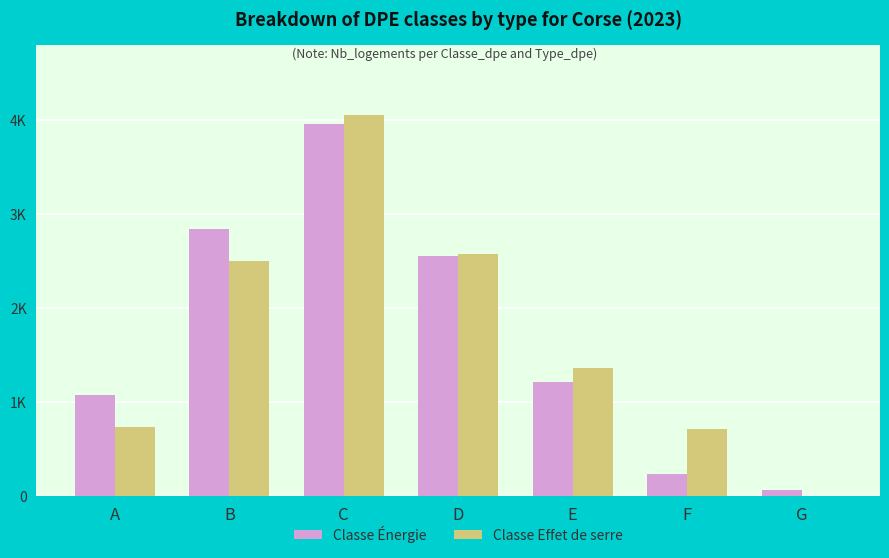

Are the bars horizontal?

No